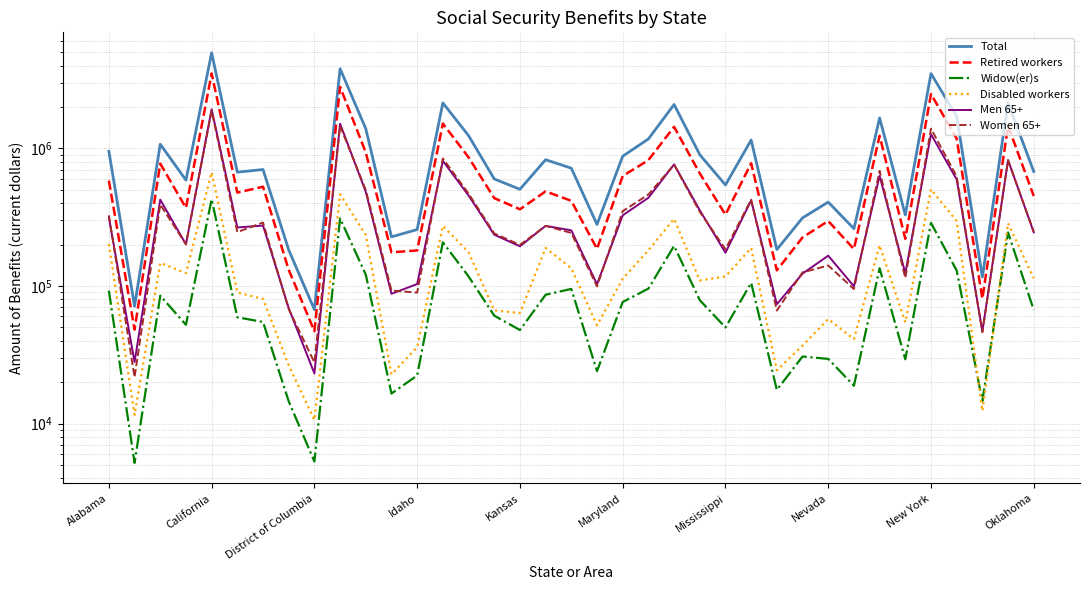

Which series has the largest range (max minus min)?

Total